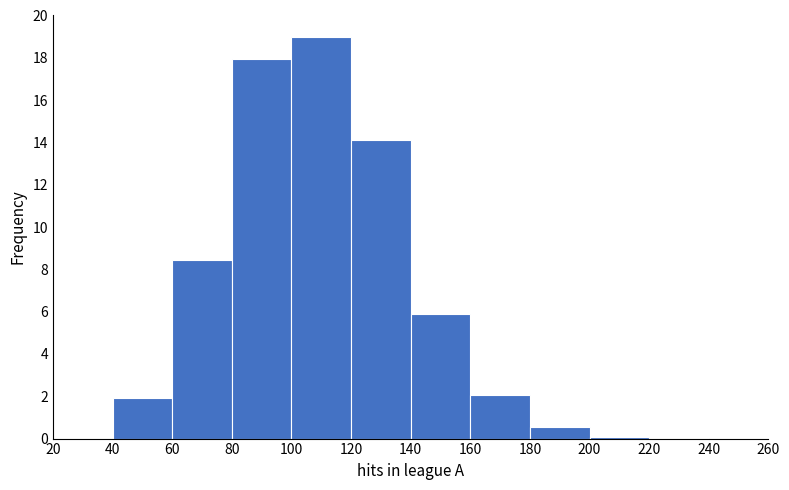

Reading left to right, list every bar in this chart as the range it spans on the x-axis followed by its height. The values are not printed on the chart, so give them approximately, as read against the axis.

20 to 40: under 0.2
40 to 60: 2.0
60 to 80: 8.4
80 to 100: 18.0
100 to 120: 19.0
120 to 140: 14.0
140 to 160: 5.8
160 to 180: 2.0
180 to 200: 0.6
200 to 220: under 0.2
220 to 240: under 0.2
240 to 260: under 0.2